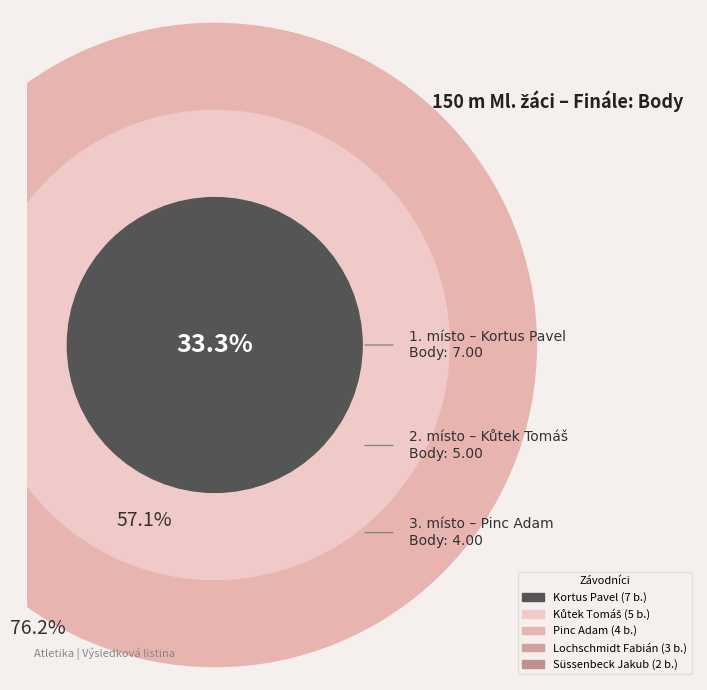

Rank the categories by value from lowest to highest.

Süssenbeck Jakub, Lochschmidt Fabián, Pinc Adam, Kůtek Tomáš, Kortus Pavel